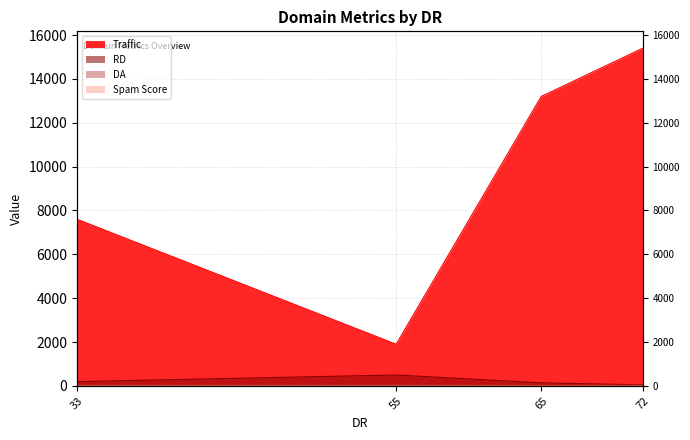

At 55, list the series in order from smallest to largest.

Spam Score, DA, RD, Traffic